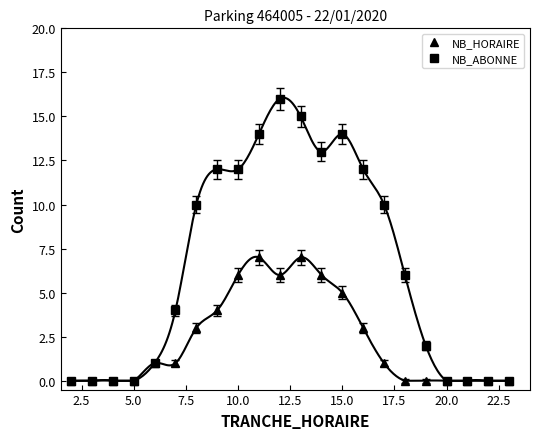

True or false: NB_HORAIRE has more than 0 points higher than both neighbors.

True